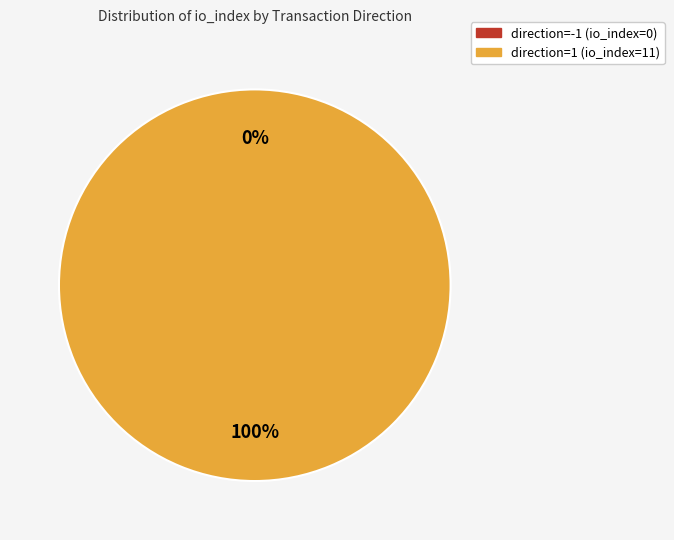

What is the largest slice in the pie chart?

direction=1 (io_index=11)